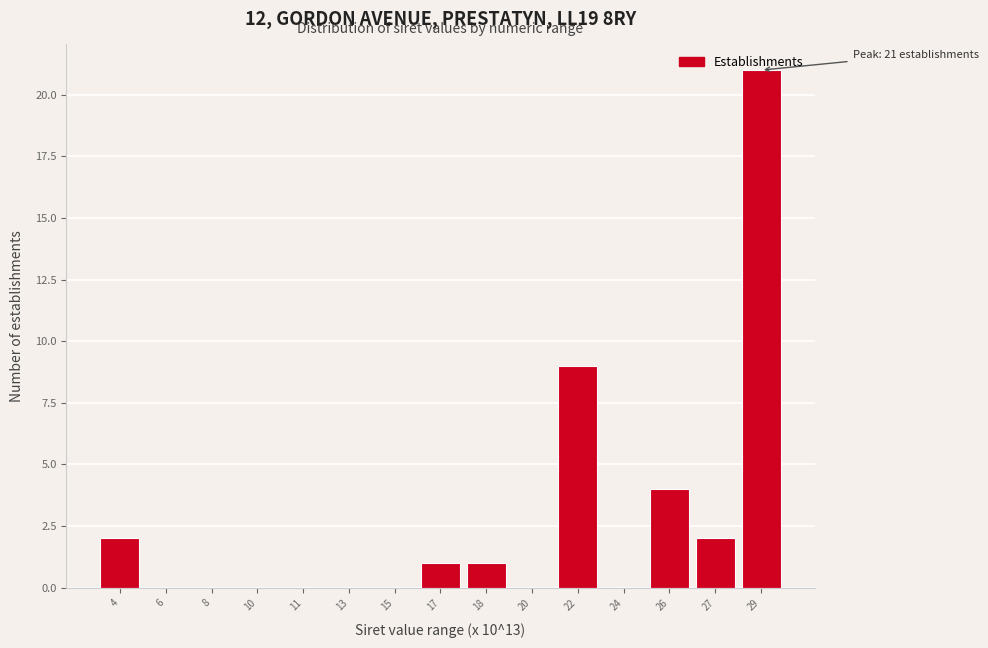

What is the sum of the values at 29 and 10?

21